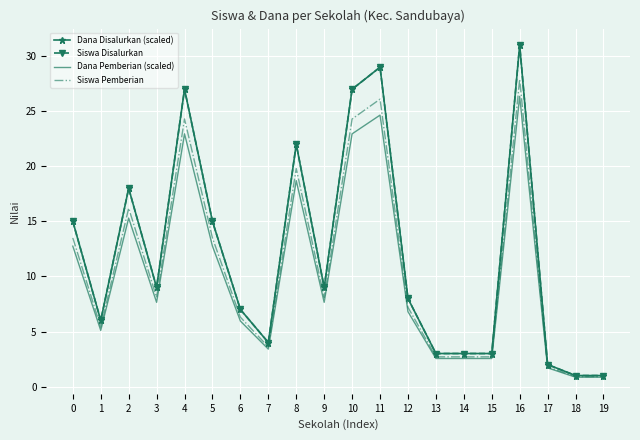

Which series has the widest spread of values?

Dana Disalurkan (scaled)